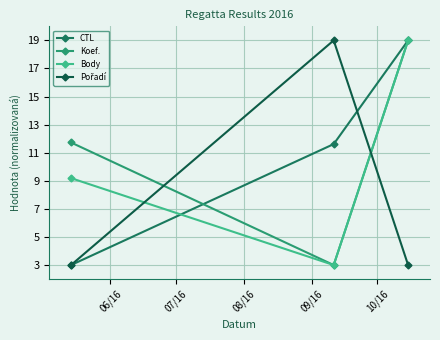

Count the number of categories in the chart.

3